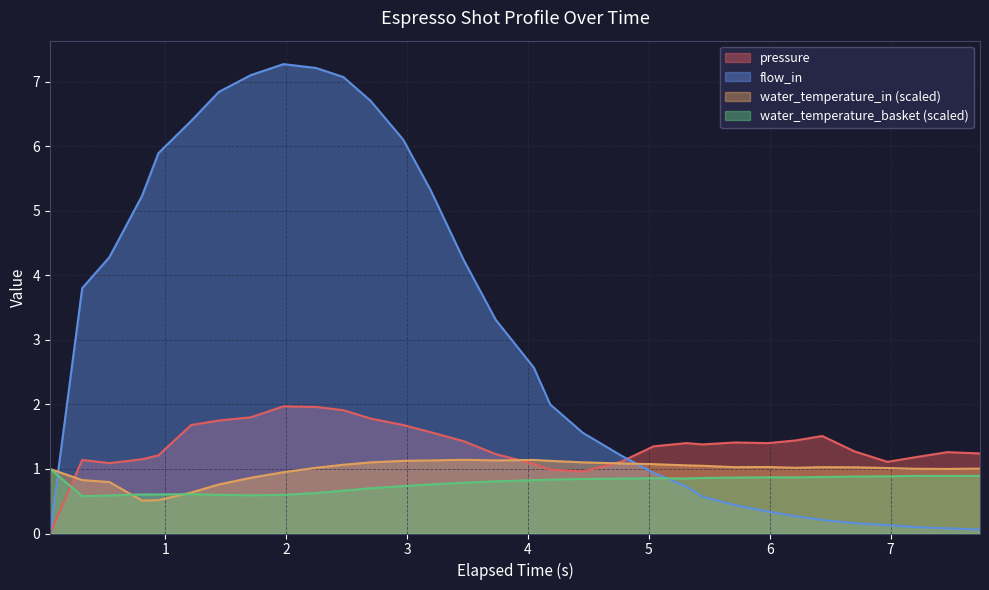

What is the value of the water_temperature_basket point at the 12th from the left?

0.7